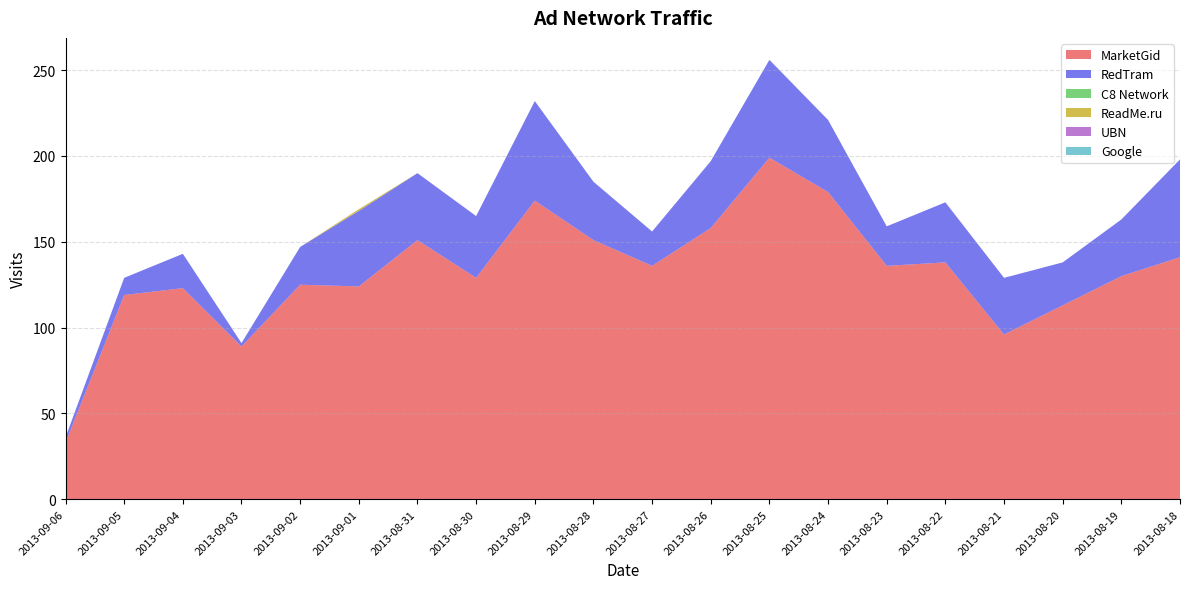

Reading left to right, list all the values displayed in this chart.

MarketGid: 2013-09-06=33	2013-09-05=119	2013-09-04=123	2013-09-03=89	2013-09-02=125	2013-09-01=124	2013-08-31=151	2013-08-30=129	2013-08-29=174	2013-08-28=151	2013-08-27=136	2013-08-26=158	2013-08-25=199	2013-08-24=179	2013-08-23=136	2013-08-22=138	2013-08-21=96	2013-08-20=113	2013-08-19=130	2013-08-18=141
RedTram: 2013-09-06=3	2013-09-05=10	2013-09-04=20	2013-09-03=2	2013-09-02=22	2013-09-01=44	2013-08-31=39	2013-08-30=36	2013-08-29=58	2013-08-28=34	2013-08-27=20	2013-08-26=39	2013-08-25=57	2013-08-24=42	2013-08-23=23	2013-08-22=35	2013-08-21=33	2013-08-20=25	2013-08-19=33	2013-08-18=57
C8 Network: 2013-09-06=0	2013-09-05=0	2013-09-04=0	2013-09-03=0	2013-09-02=0	2013-09-01=0	2013-08-31=0	2013-08-30=0	2013-08-29=0	2013-08-28=0	2013-08-27=0	2013-08-26=0	2013-08-25=0	2013-08-24=0	2013-08-23=0	2013-08-22=0	2013-08-21=0	2013-08-20=0	2013-08-19=0	2013-08-18=0
ReadMe.ru: 2013-09-06=0	2013-09-05=0	2013-09-04=0	2013-09-03=0	2013-09-02=0	2013-09-01=1	2013-08-31=0	2013-08-30=0	2013-08-29=0	2013-08-28=0	2013-08-27=0	2013-08-26=0	2013-08-25=0	2013-08-24=0	2013-08-23=0	2013-08-22=0	2013-08-21=0	2013-08-20=0	2013-08-19=0	2013-08-18=0
UBN: 2013-09-06=0	2013-09-05=0	2013-09-04=0	2013-09-03=0	2013-09-02=0	2013-09-01=0	2013-08-31=0	2013-08-30=0	2013-08-29=0	2013-08-28=0	2013-08-27=0	2013-08-26=0	2013-08-25=0	2013-08-24=0	2013-08-23=0	2013-08-22=0	2013-08-21=0	2013-08-20=0	2013-08-19=0	2013-08-18=0
Google: 2013-09-06=0	2013-09-05=0	2013-09-04=0	2013-09-03=0	2013-09-02=0	2013-09-01=0	2013-08-31=0	2013-08-30=0	2013-08-29=0	2013-08-28=0	2013-08-27=0	2013-08-26=0	2013-08-25=0	2013-08-24=0	2013-08-23=0	2013-08-22=0	2013-08-21=0	2013-08-20=0	2013-08-19=0	2013-08-18=0